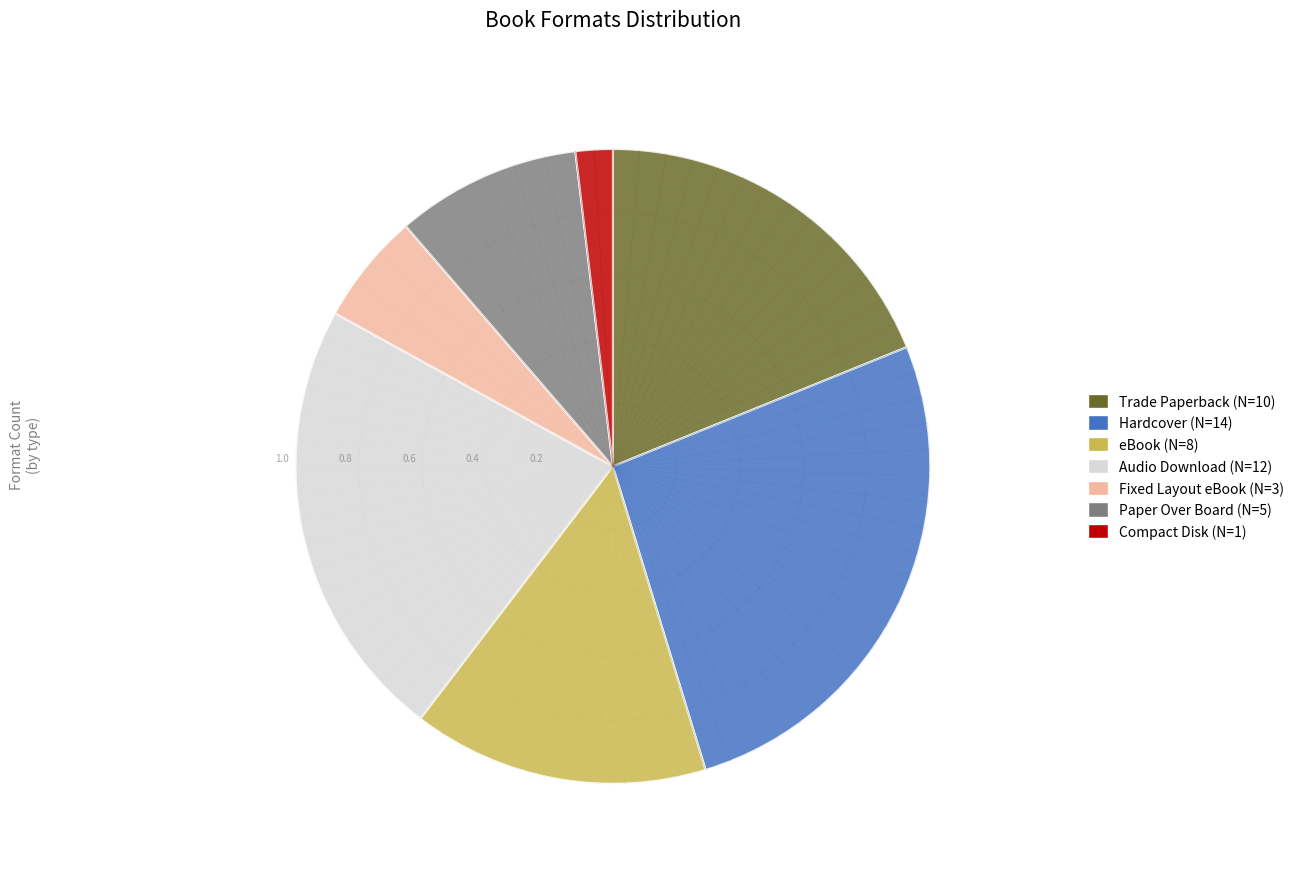

Which slice is the smallest?

Compact Disk